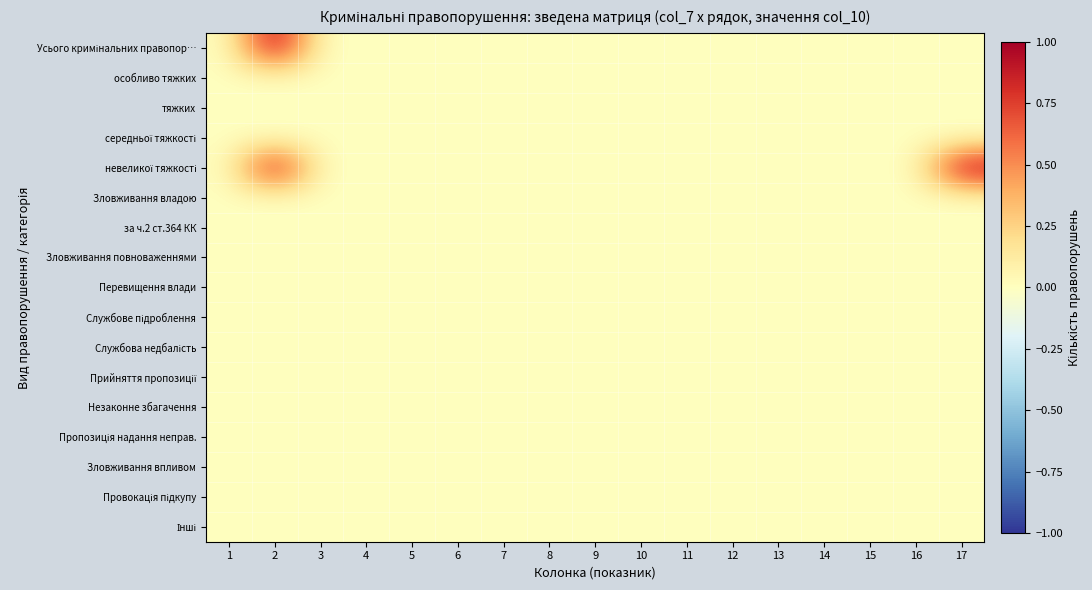

Which series has the widest spread of values?

Усього кримінальних правопор…